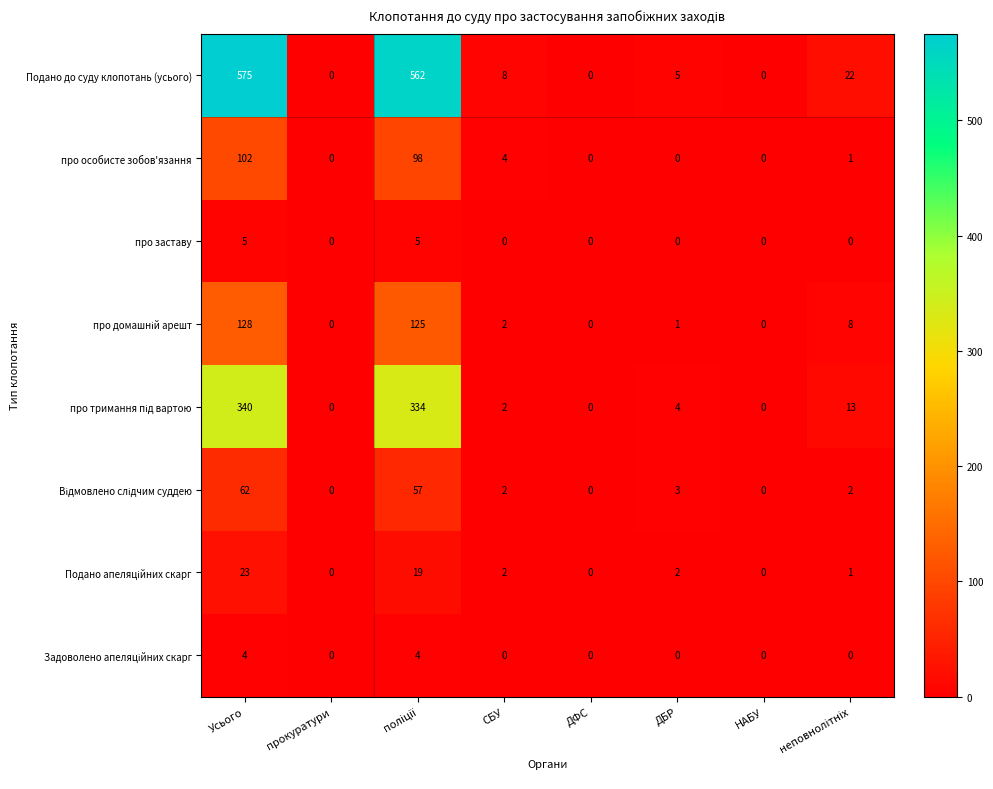

What is the spread (max minus min) of values at Усього?

571